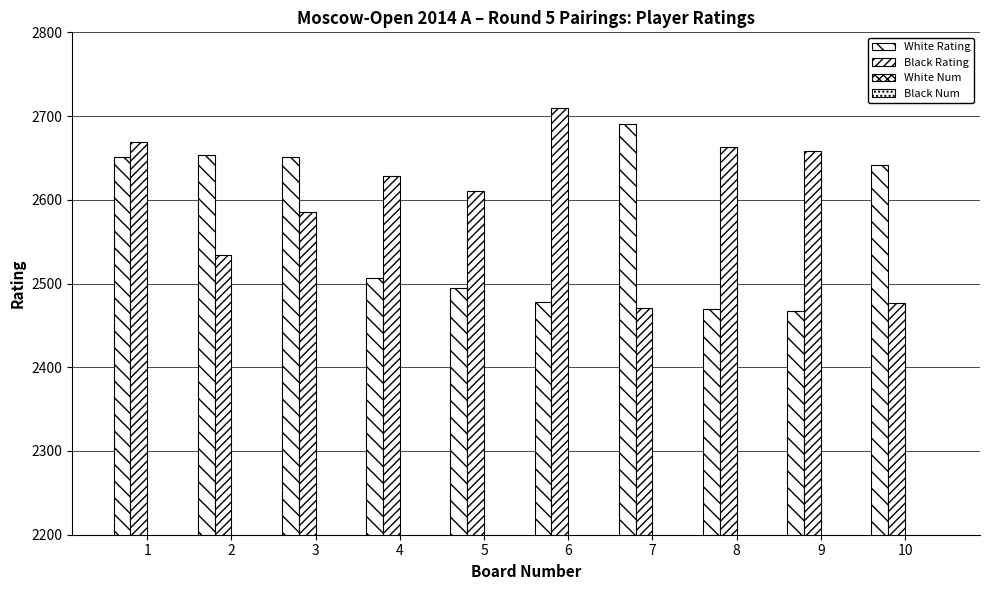

What is the value of the Black Num bar at the 6th from the left?

1